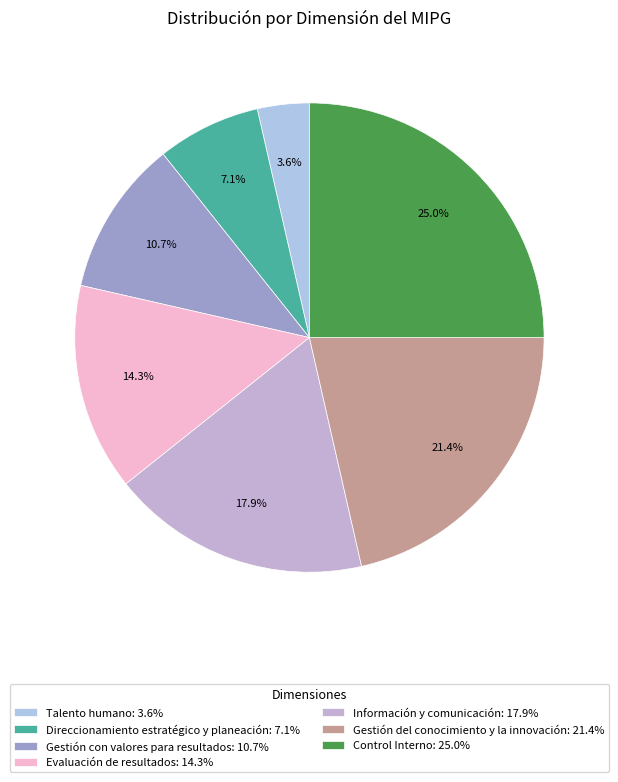

Count the number of slices in the pie.

7